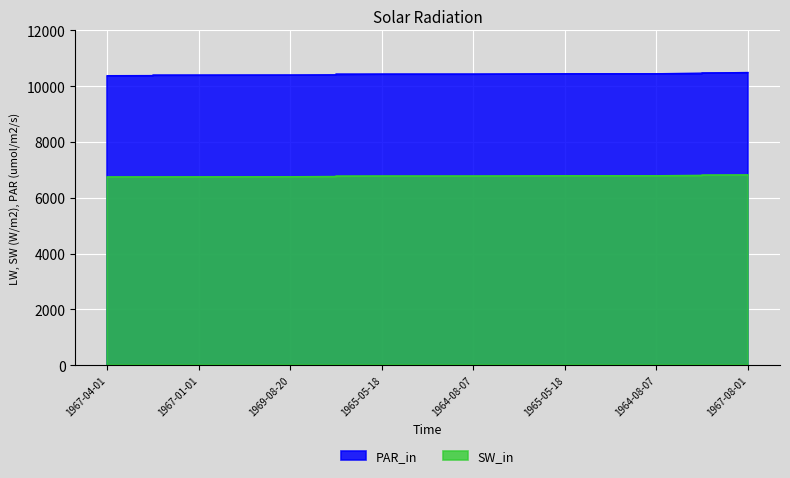

Which series changed the most between 1967-01-01 and 1967-08-01?

SW_in